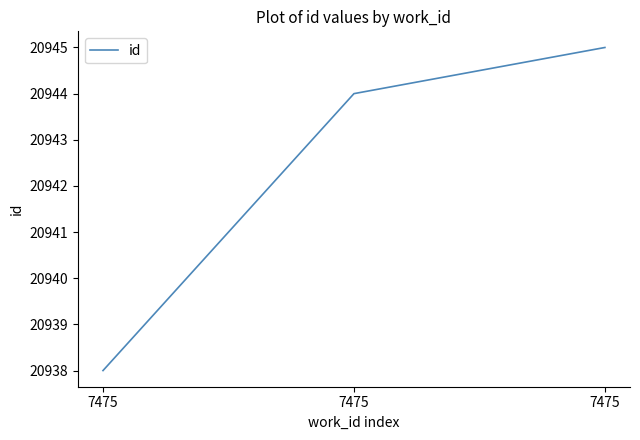

Rank the categories by value from highest to lowest.

7475, 7475, 7475